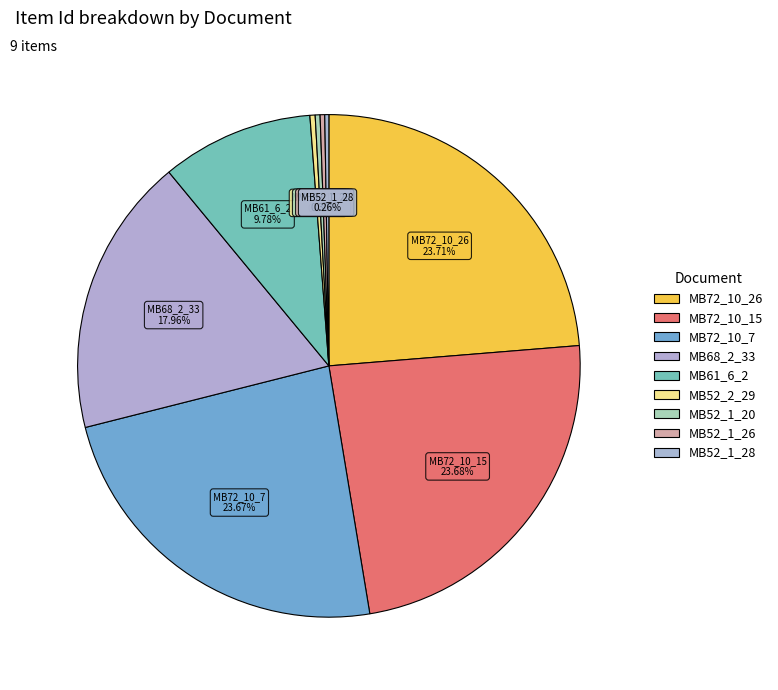

Rank the categories by value from highest to lowest.

MB72_10_26, MB72_10_15, MB72_10_7, MB68_2_33, MB61_6_2, MB52_2_29, MB52_1_20, MB52_1_26, MB52_1_28